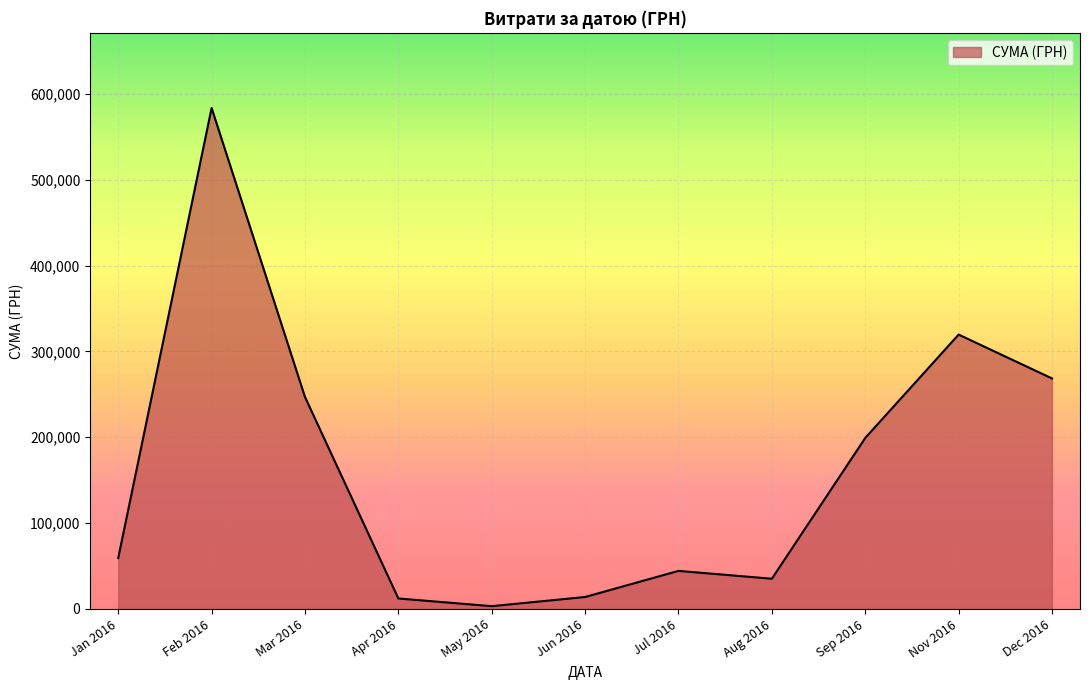

What is the difference between the maximum and minimum values?

580399.0